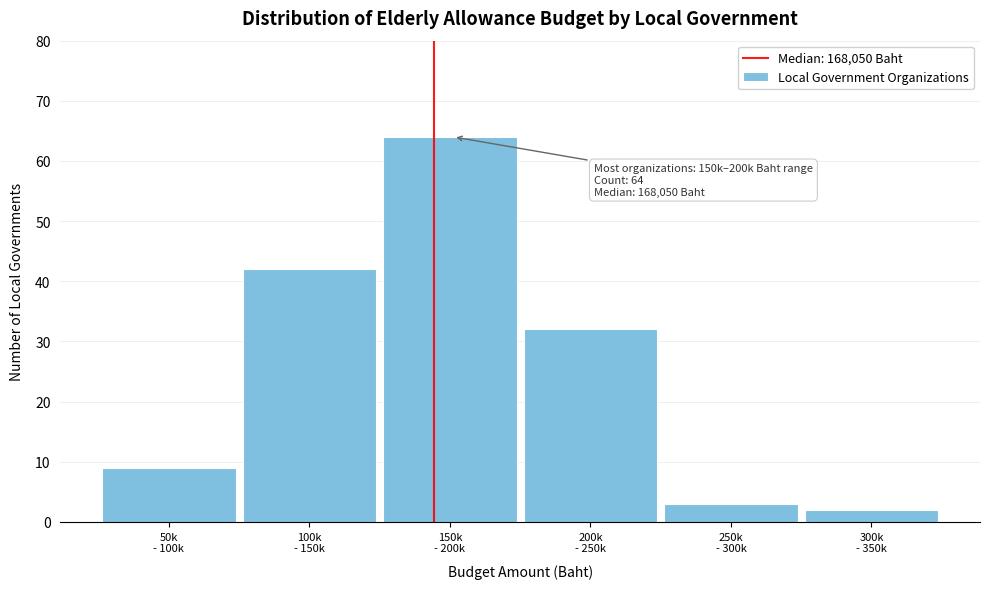

Reading right to left, transcribe all the data shown in this chart.

2	3	32	64	42	9